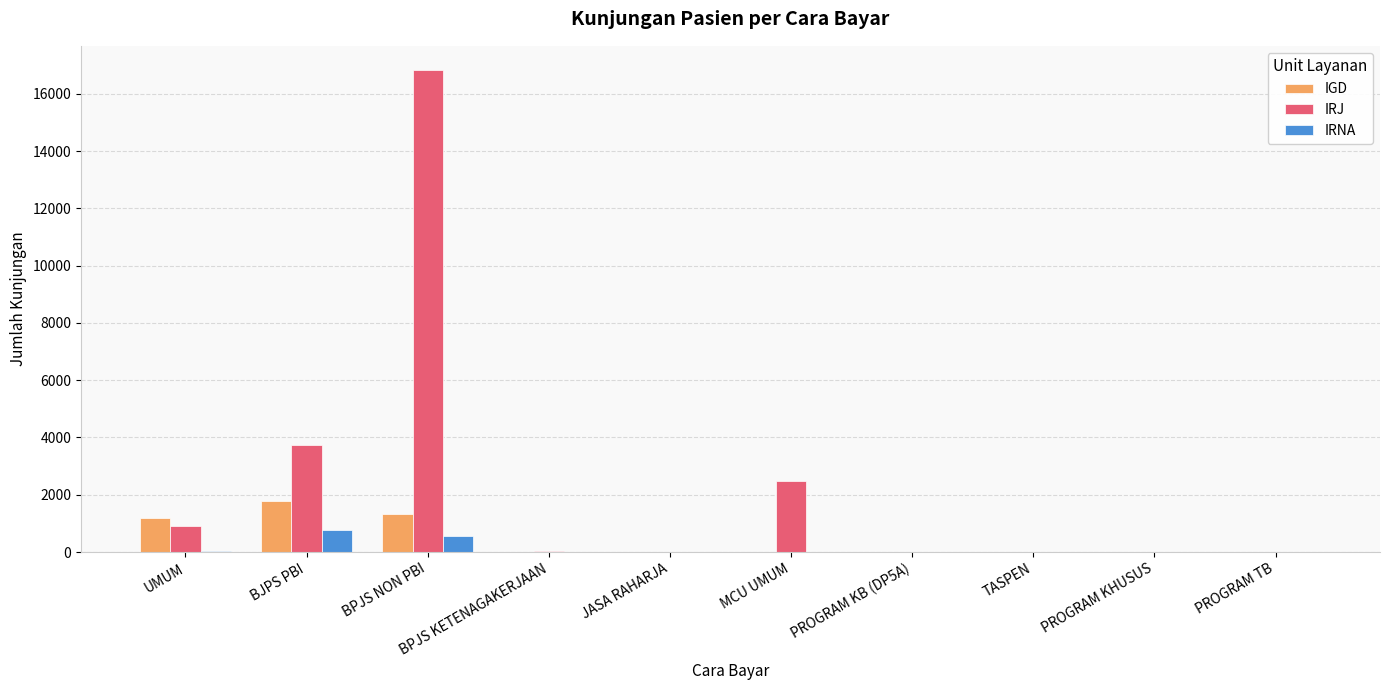

At which category is the sum across all series the highest?

BPJS NON PBI